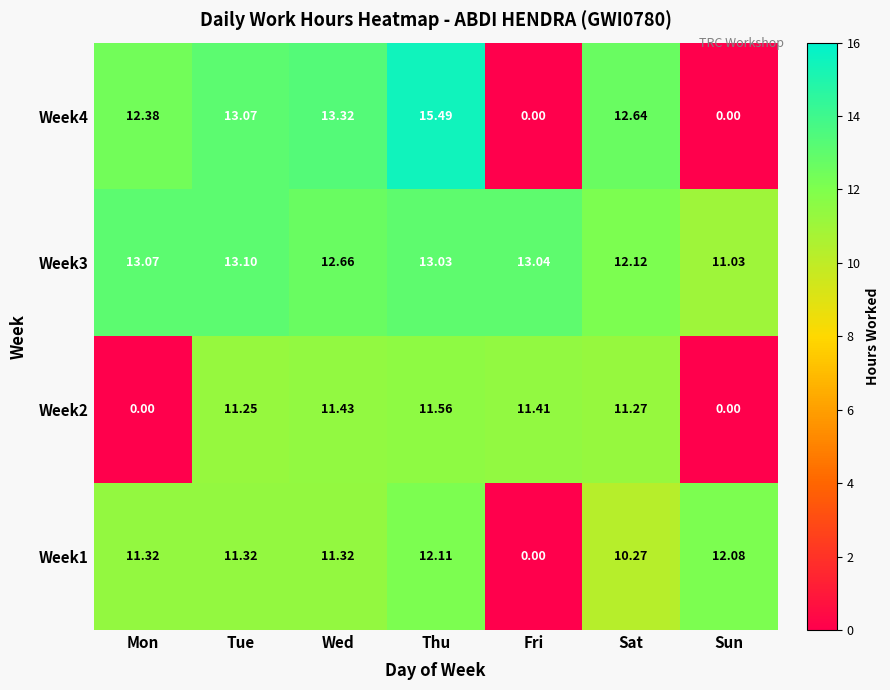

Rank the categories by Week3 value from lowest to highest.

Sun, Sat, Wed, Thu, Fri, Mon, Tue